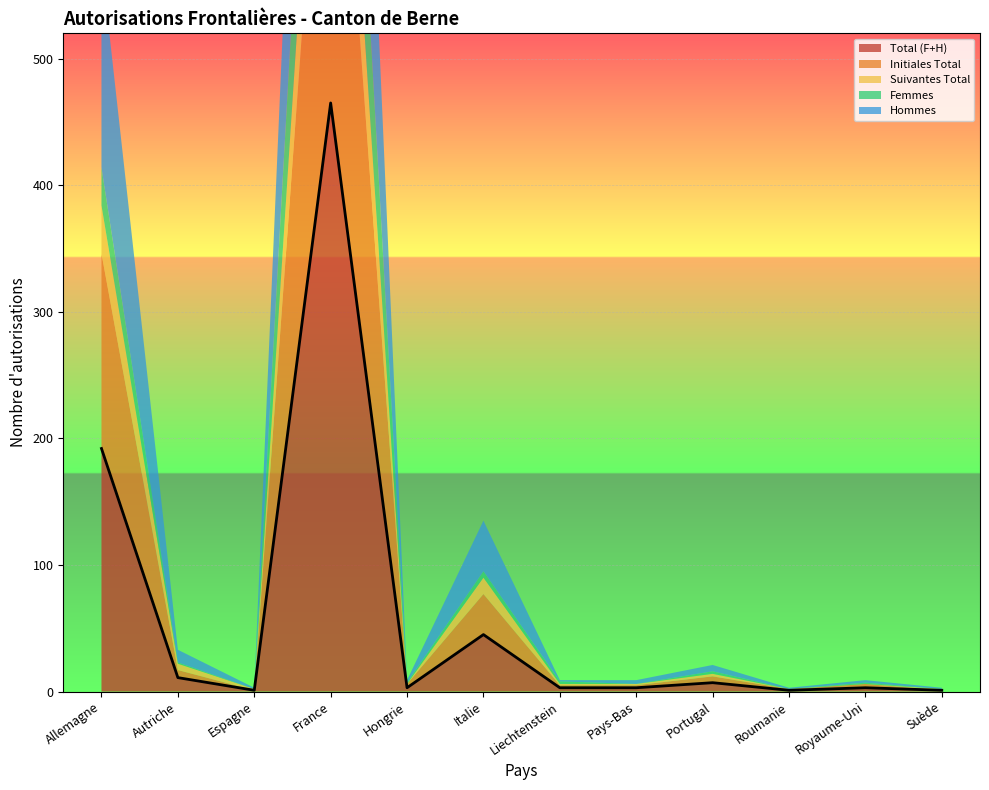

What is the label of the 2nd point from the left?

Autriche